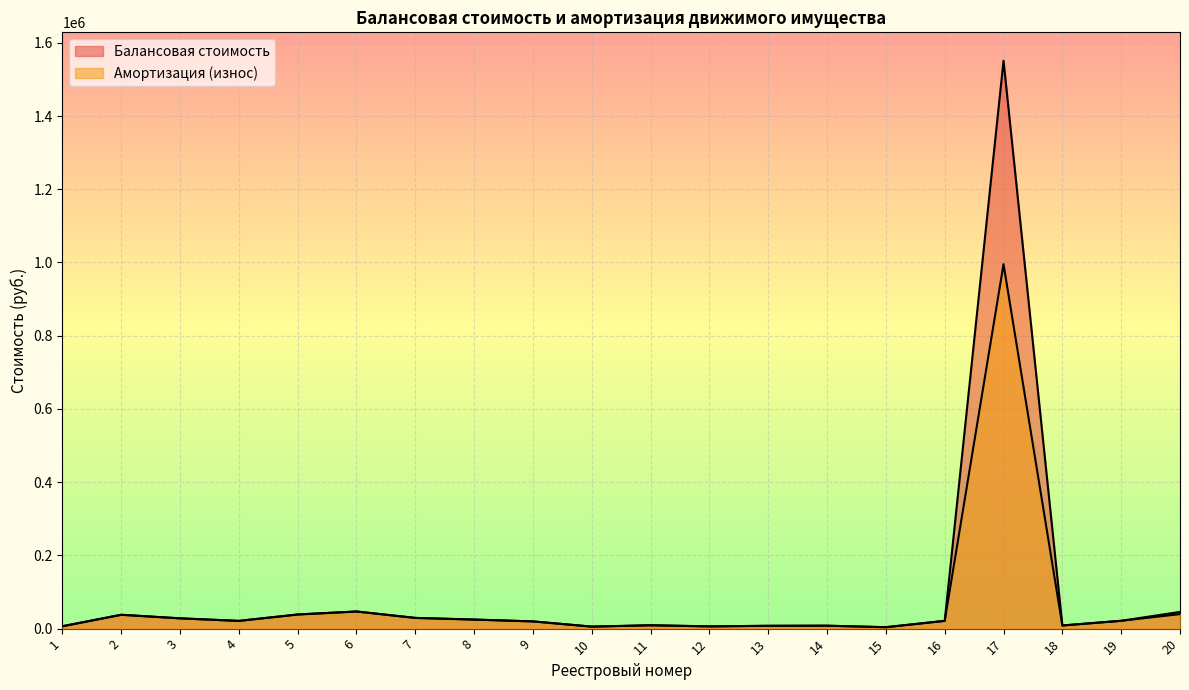

Is it true that Амортизация (износ) equals 6162.0 at 12?

True